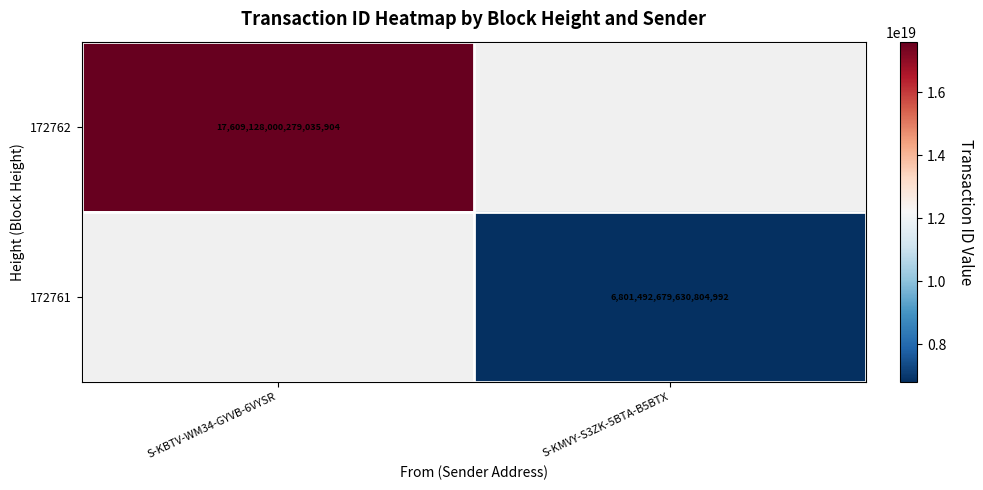

Is the value of 172762 at S-KBTV-WM34-GYVB-6VYSR greater than the value of 172761 at S-KMVY-S3ZK-5BTA-B5BTX?

Yes